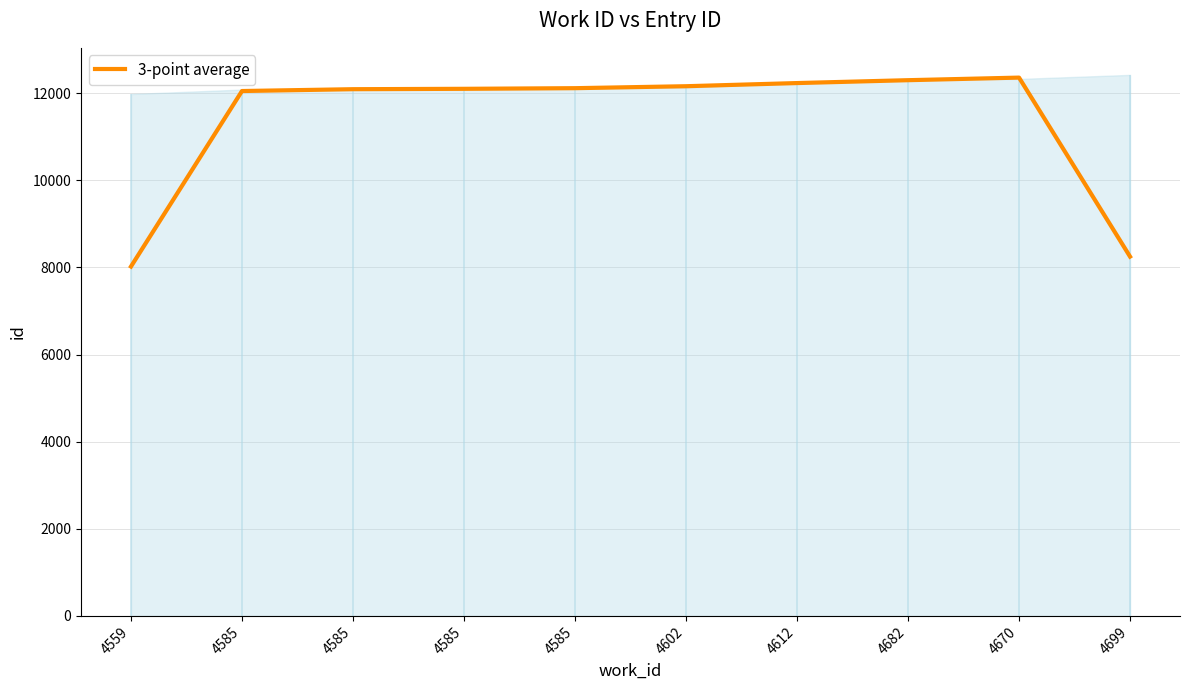

Is it true that the value at 4682 is 12296.3?

True